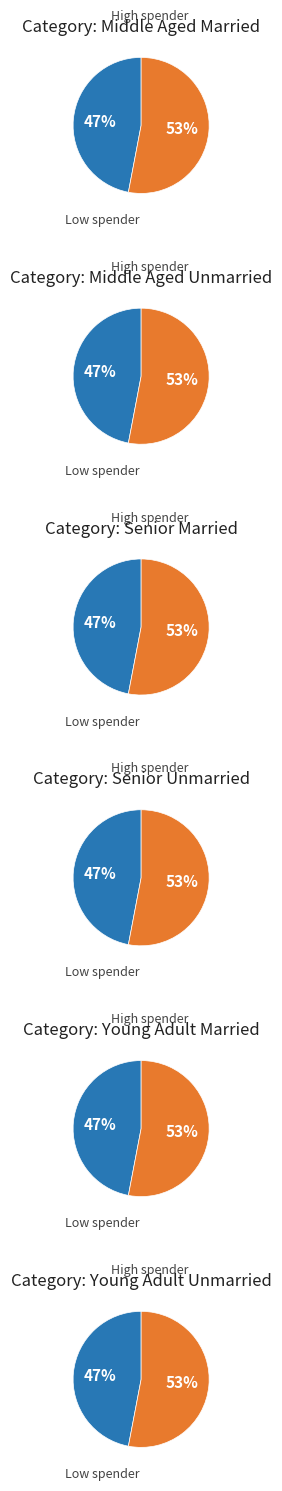

Which series has the widest spread of values?

High spender